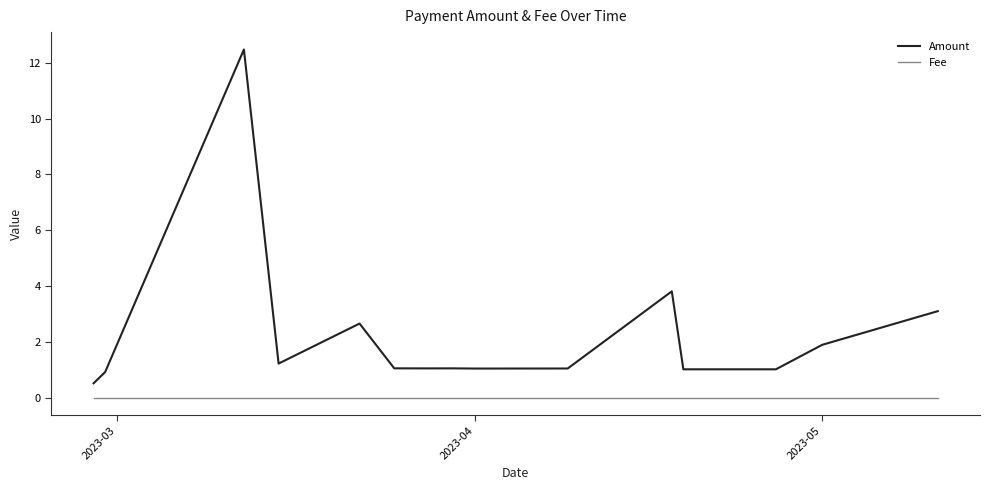

Which series has the widest spread of values?

Amount